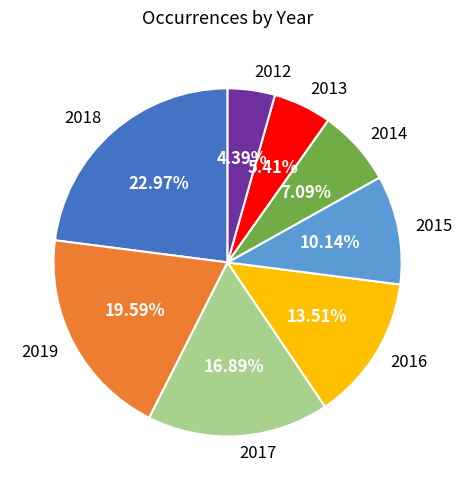

What is the total percentage of 2013 and 2012?

9.8%